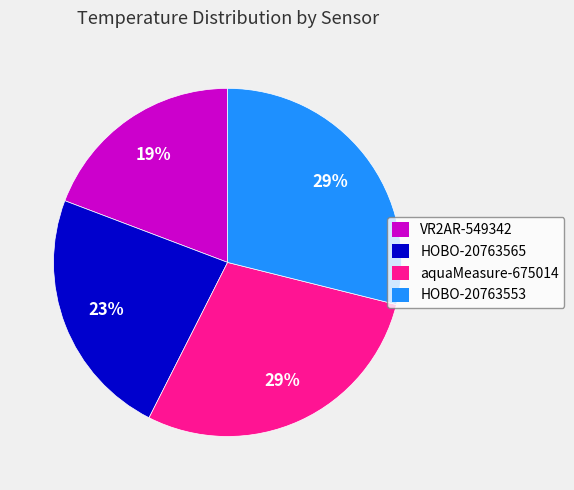

Between HOBO-20763553 and HOBO-20763565, which is larger?

HOBO-20763553